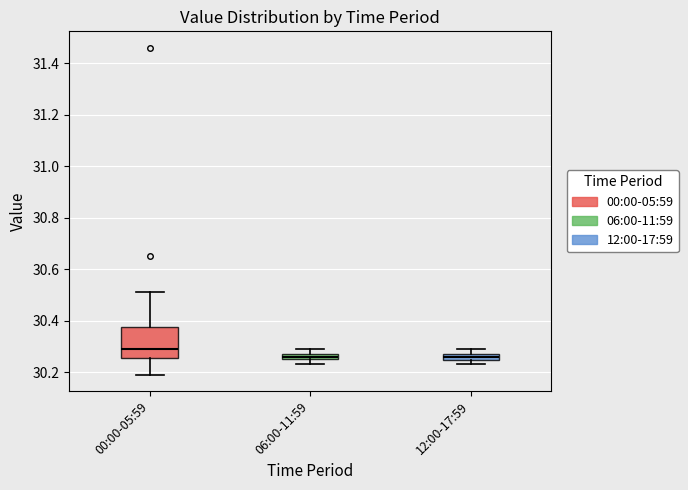

Where is the upper edge of the box for 06:00-11:59 on the y-axis? The values are not printed on the chart, so give them approximately, as read against the axis.

30.28